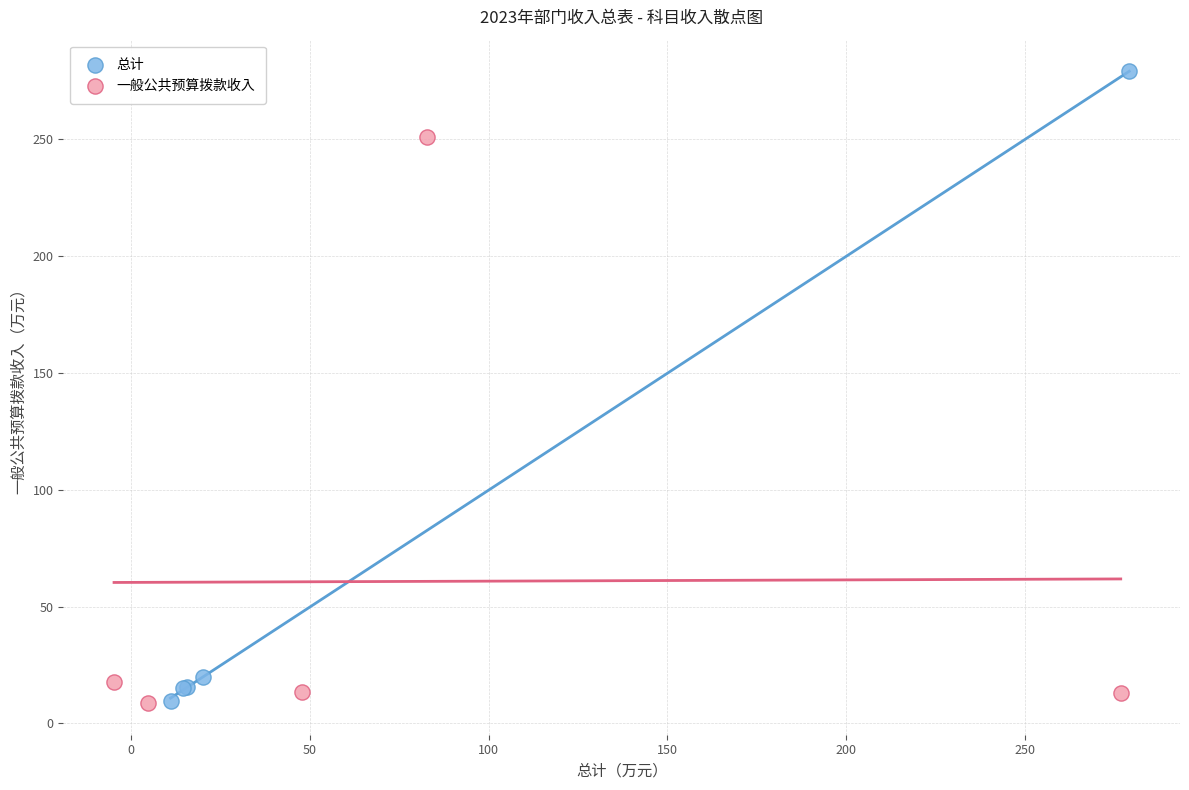

Which series has the largest Y range (max minus min)?

总计